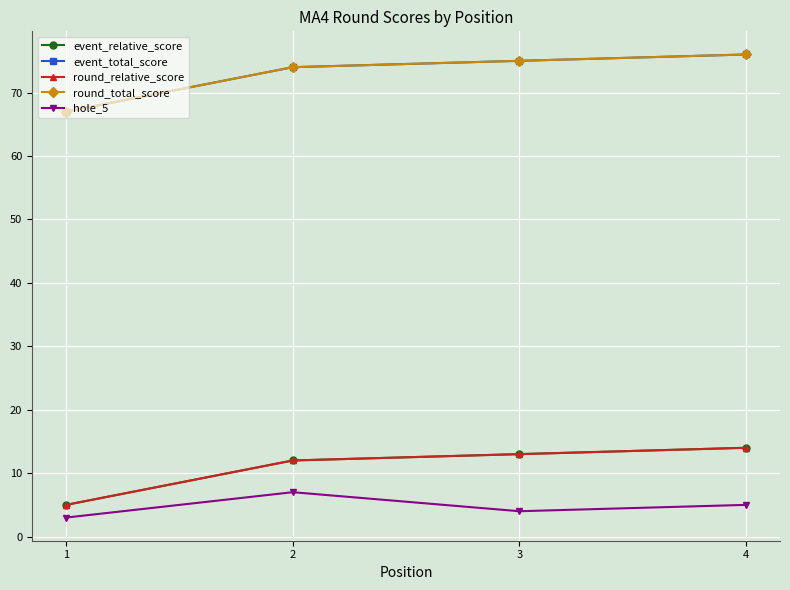

How many lines are shown in the chart?

5